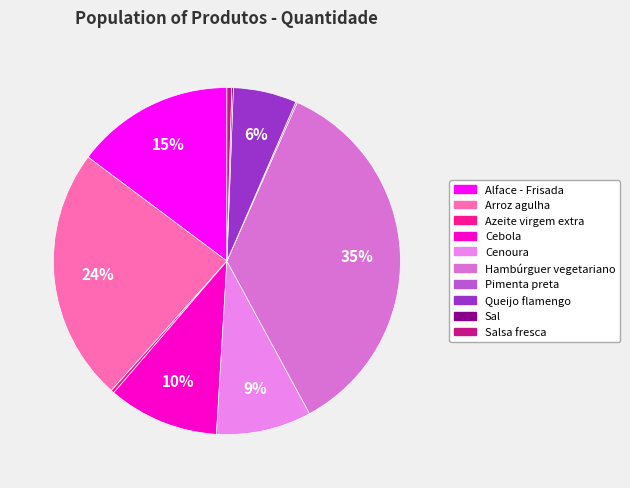

What is the largest slice in the pie chart?

Hambúrguer vegetariano